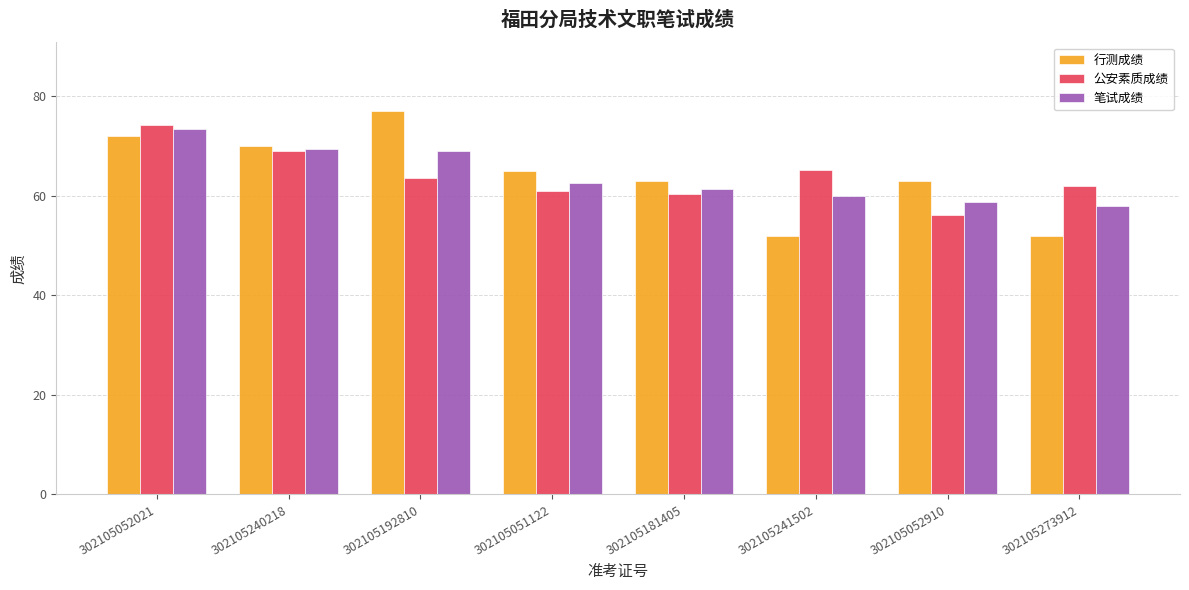

How many bars are there in each group?

3